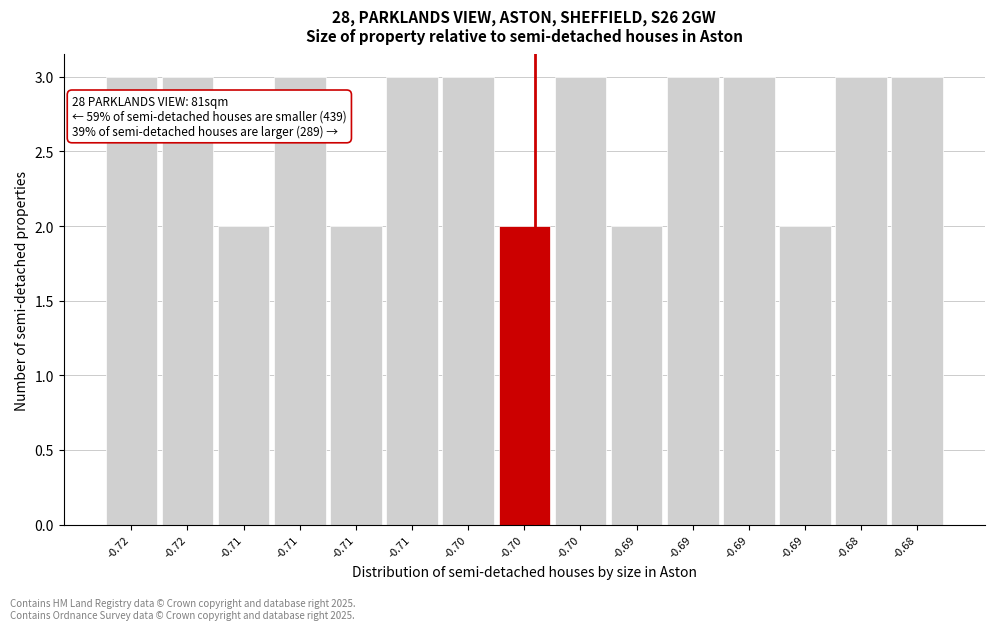

How many values are below 3?

5